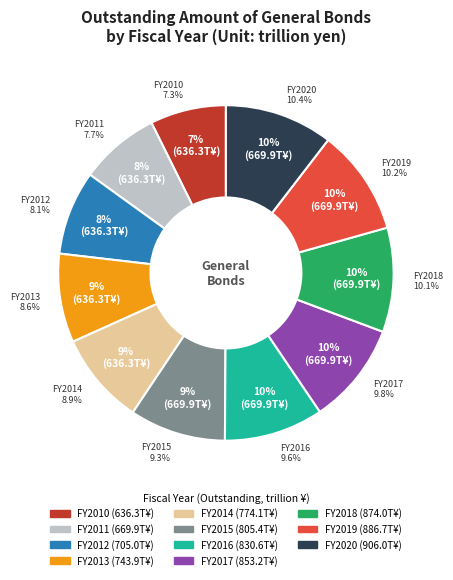

To the nearest percent, what is the difference between the largest and smallest slice percentages?

3%